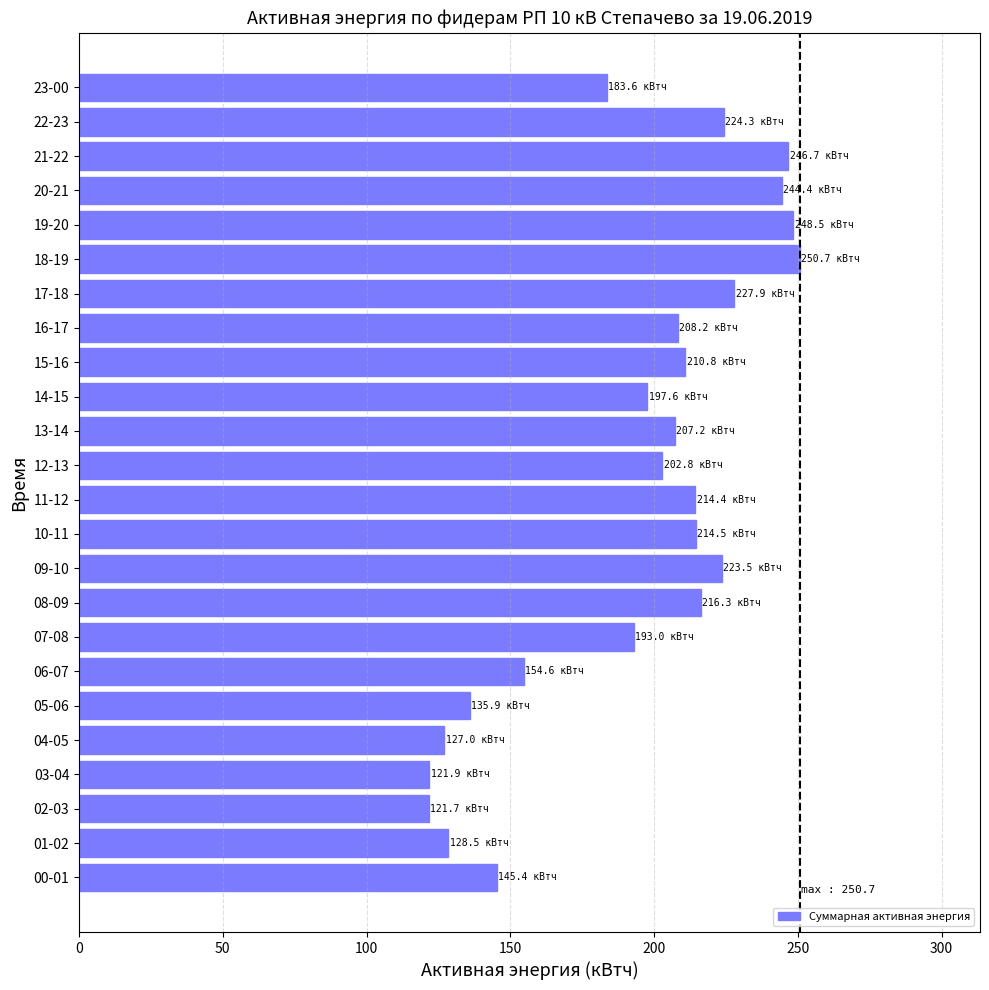

What is the maximum value shown in the chart?

250.7